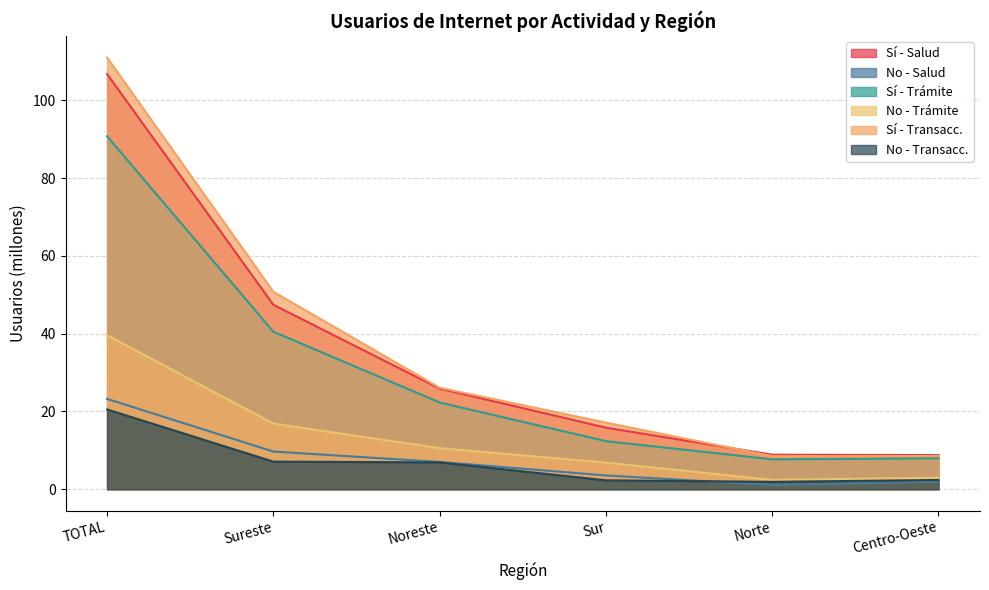

What is the difference between the maximum and minimum values in the Sí - Transacc. series?

102.5